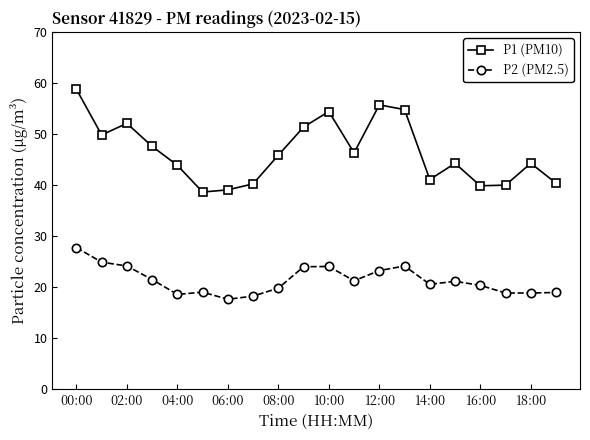

What is the difference between the maximum and minimum values in the P1 (PM10) series?

20.1